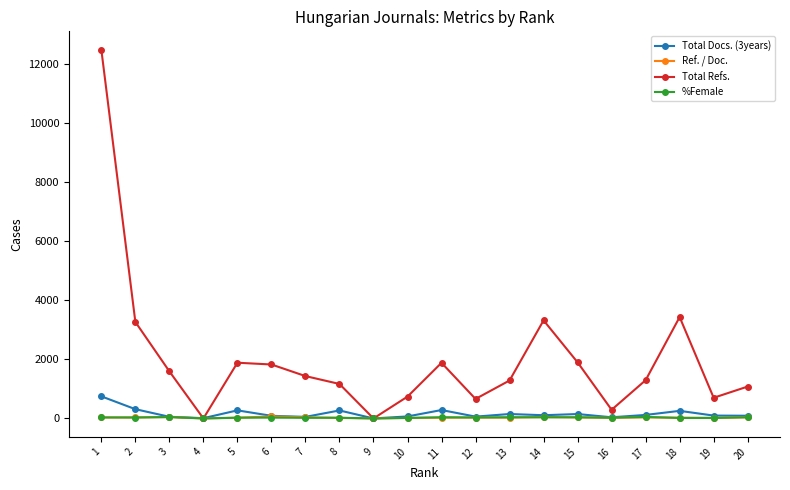

At how many categories does at least one series exceed 6898?

1